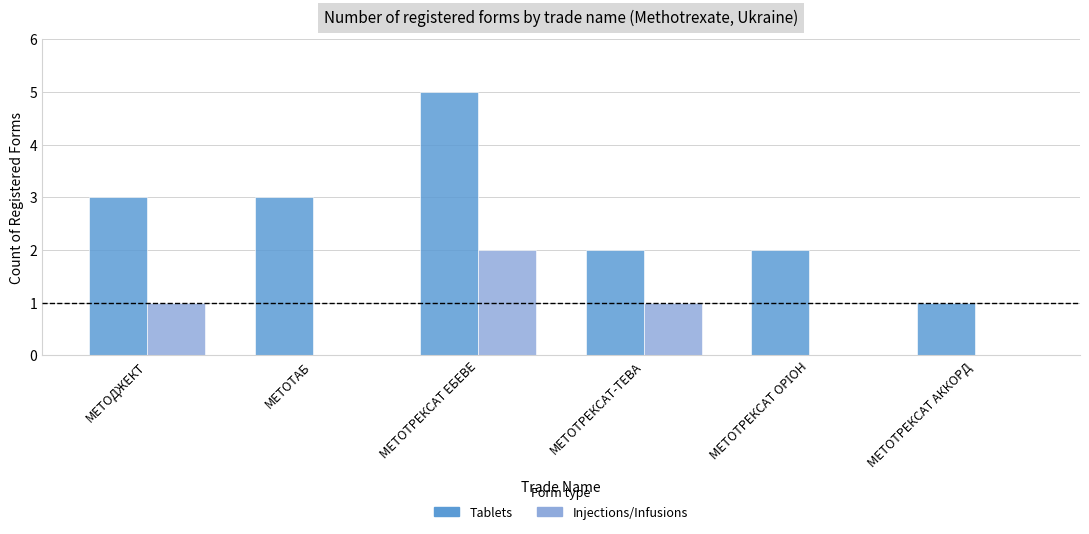

Which series changed the most between МЕТОДЖЕКТ and МЕТОТРЕКСАТ ЕБЕВЕ?

Tablets